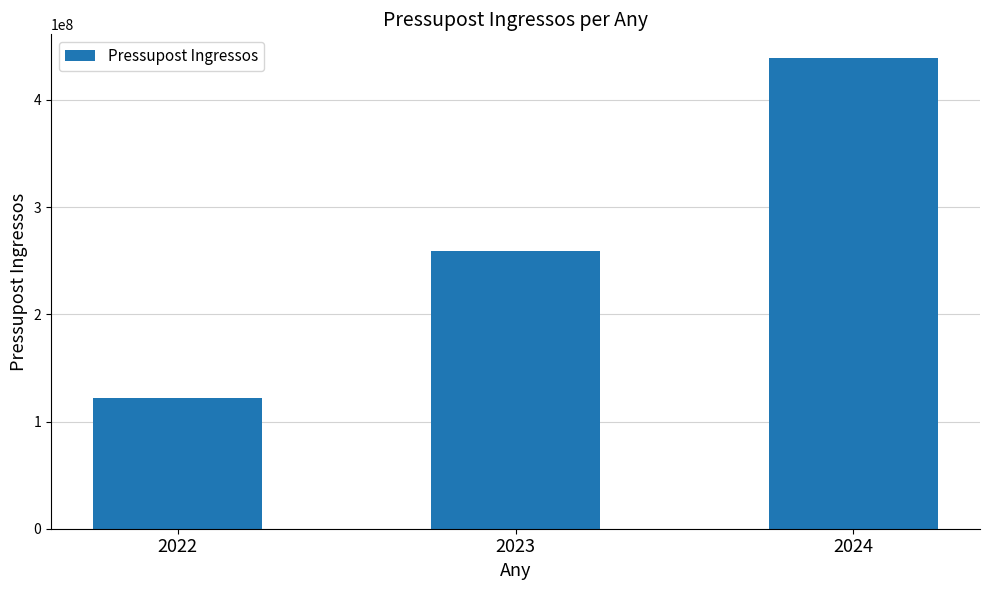

Reading left to right, what are all the values shown in this chart?

121687419	259397906	439265617